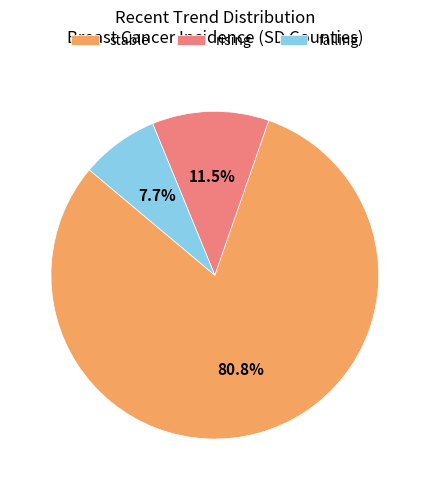

How much of the chart is everything except rising?

88.5%